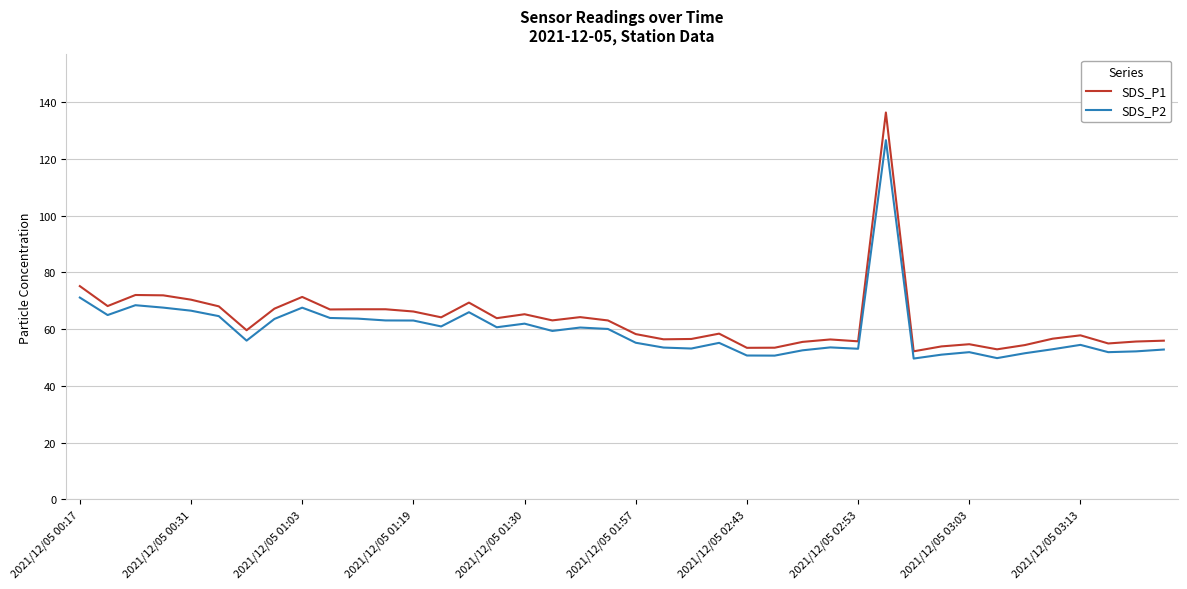

Which series has the largest range (max minus min)?

SDS_P1